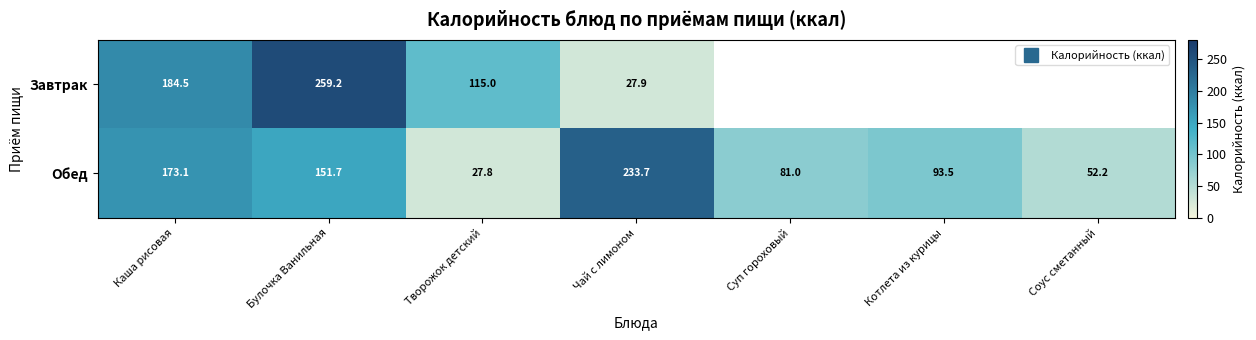

What is the minimum value shown in the chart?

27.8